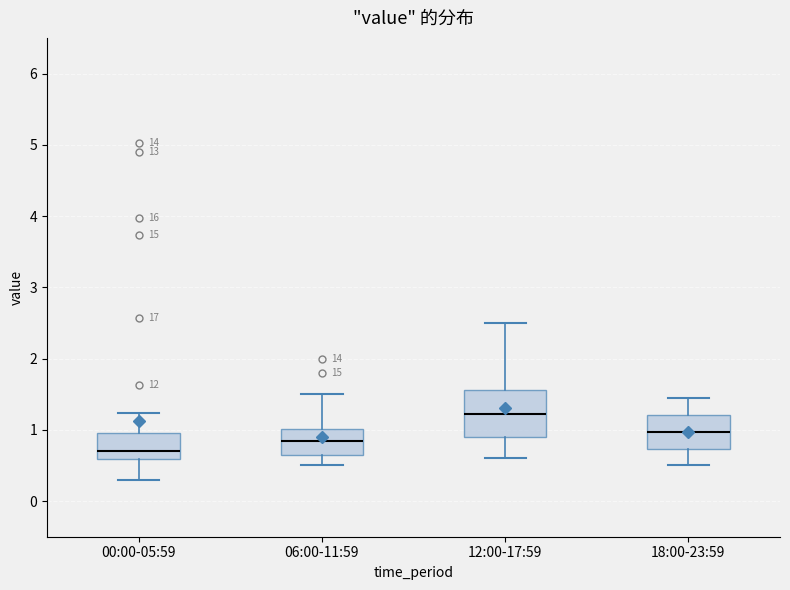

Reading left to right, read every box against the y-axis: the position of its median line, the range the box covers, and the ends of its whiskers. The values are not printed on the chart, so give them approximately, as read against the axis.

00:00-05:59: median 0.7, box 0.6 to 1.0, whiskers 0.3 to 1.2
06:00-11:59: median 0.9, box 0.7 to 1.0, whiskers 0.5 to 1.5
12:00-17:59: median 1.2, box 0.9 to 1.6, whiskers 0.6 to 2.5
18:00-23:59: median 1.0, box 0.7 to 1.2, whiskers 0.5 to 1.5